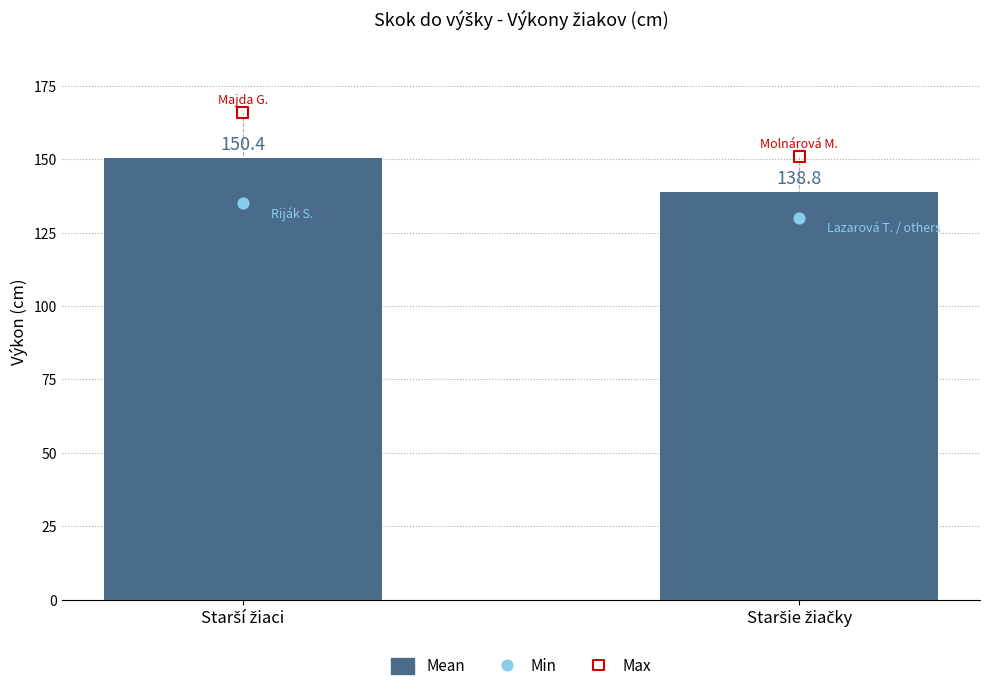

Which series contains the lowest Y value?

Min